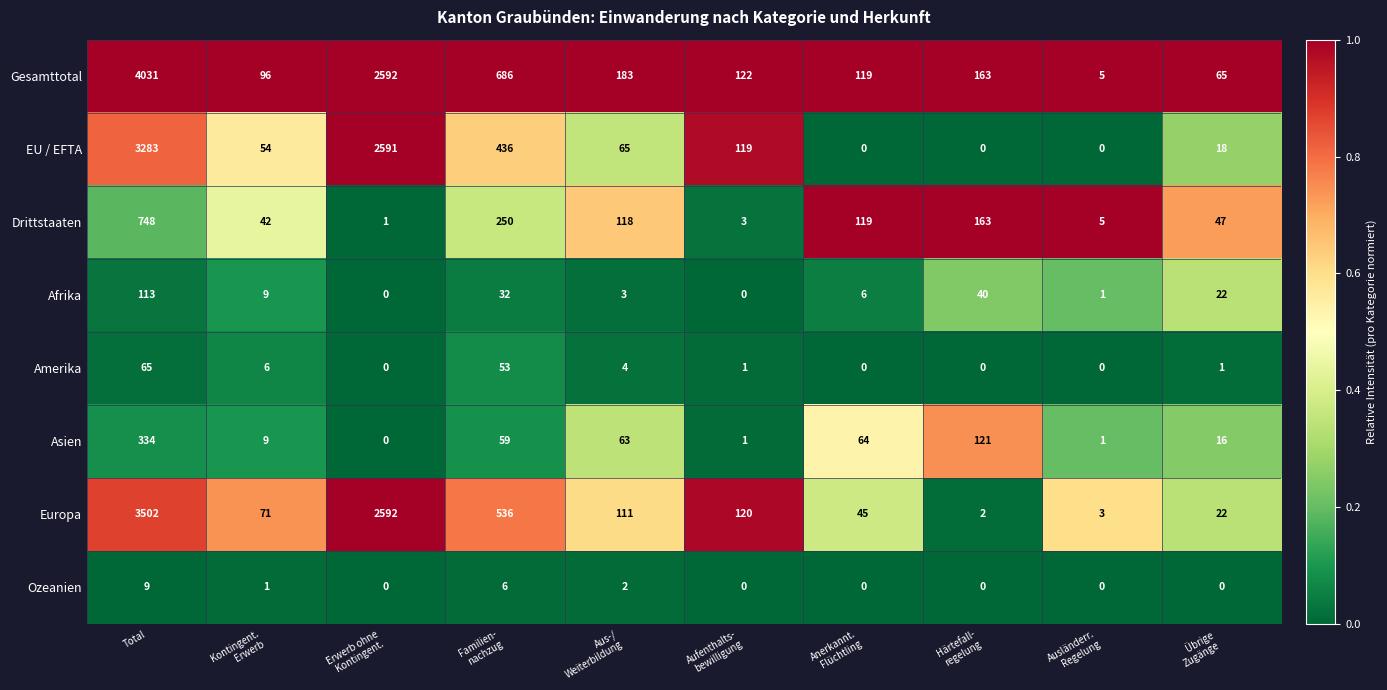

Count the number of data series in this chart.

8